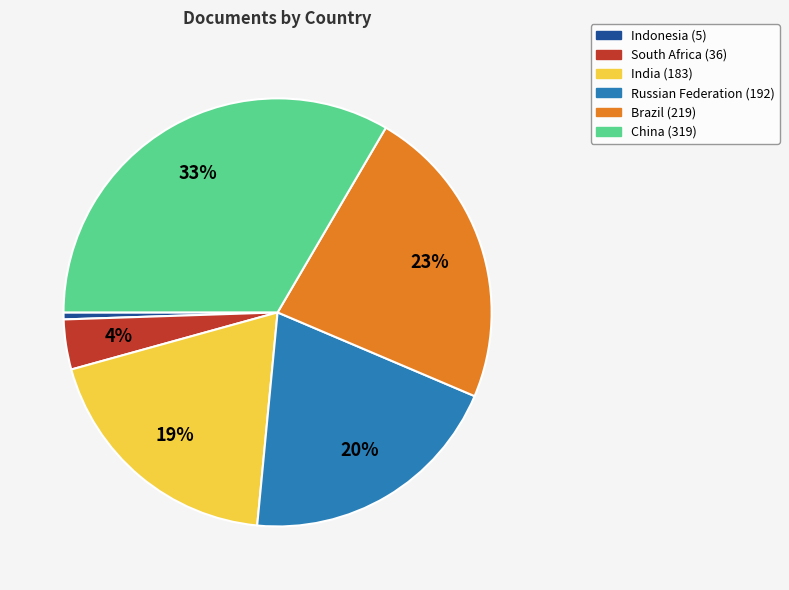

What percentage is the India slice, to the nearest percent?

19%